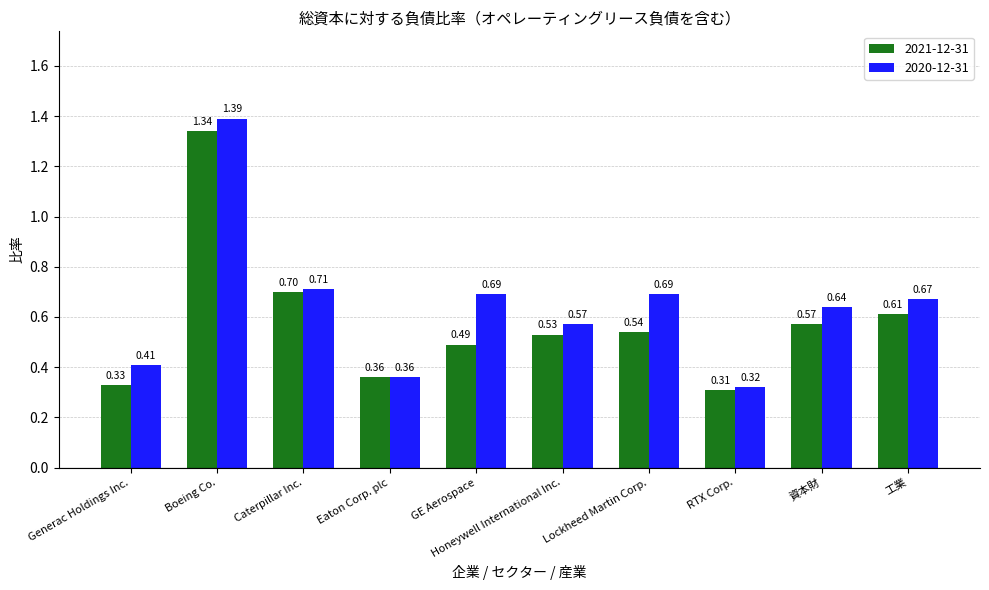

Is the value of 2020-12-31 at Eaton Corp. plc greater than the value of 2021-12-31 at Lockheed Martin Corp.?

No